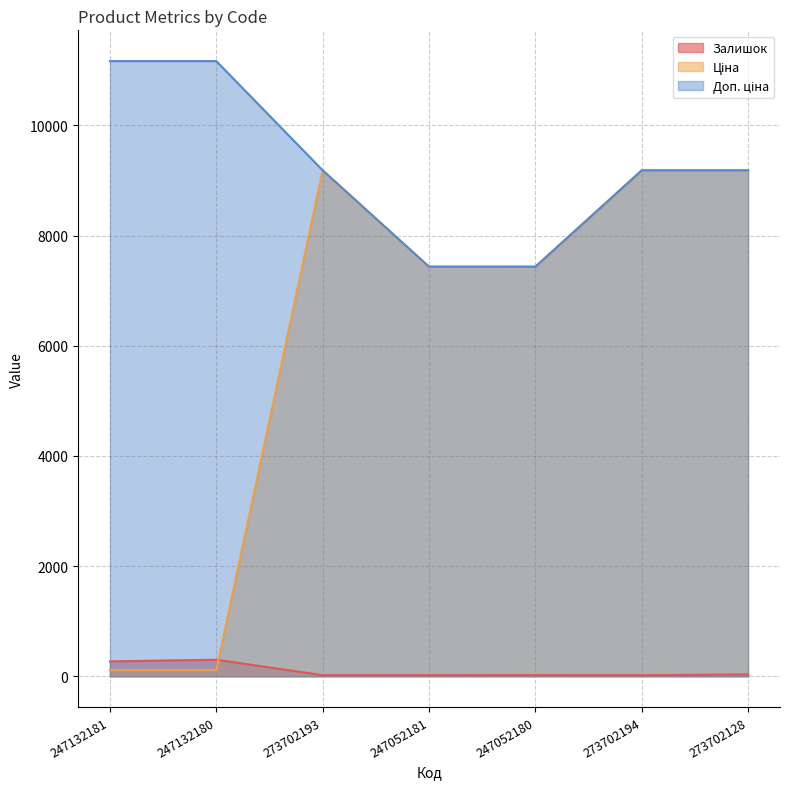

At 273702128, list the series in order from smallest to largest.

Залишок, Ціна, Доп. ціна